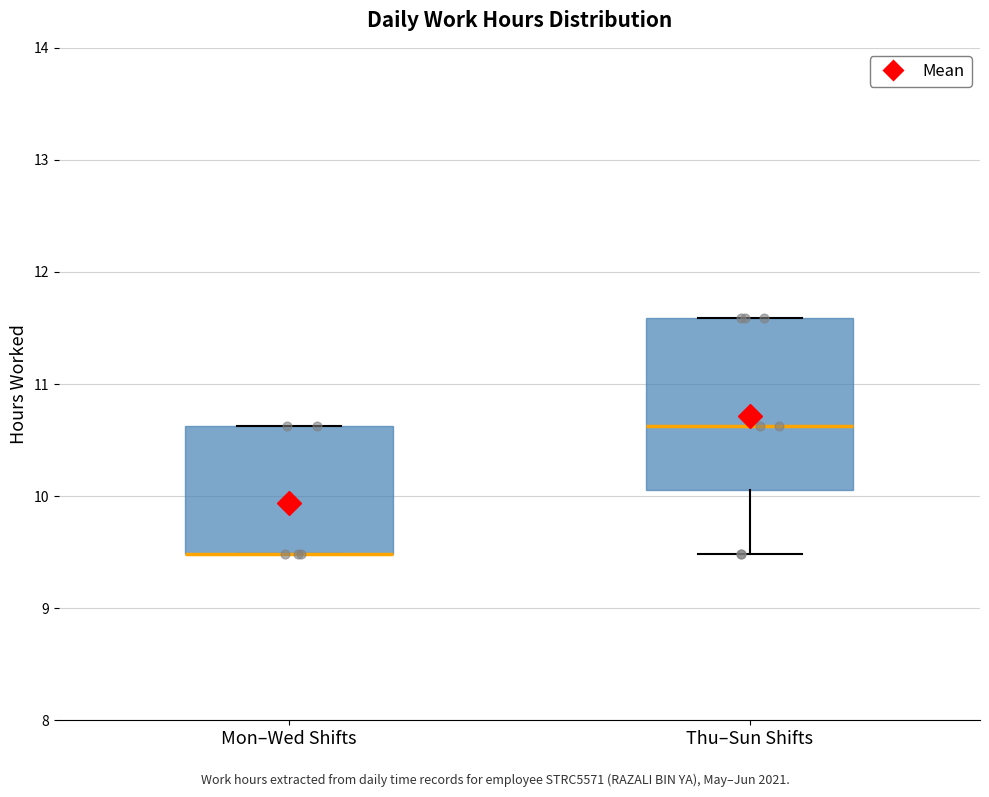

Reading left to right, read every box against the y-axis: the position of its median line, the range the box covers, and the ends of its whiskers. The values are not printed on the chart, so give them approximately, as read against the axis.

Mon–Wed Shifts: median 9.5 (drawn on the box's lower edge), box 9.5 to 10.6, whiskers 9.5 to 10.6
Thu–Sun Shifts: median 10.6, box 10.1 to 11.6, whiskers 9.5 to 11.6